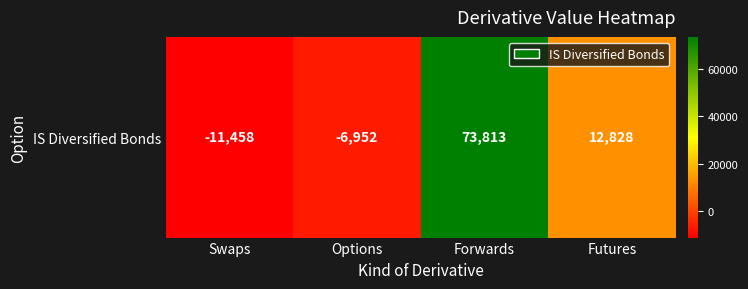

At which category does the chart reach its minimum across all series?

Swaps